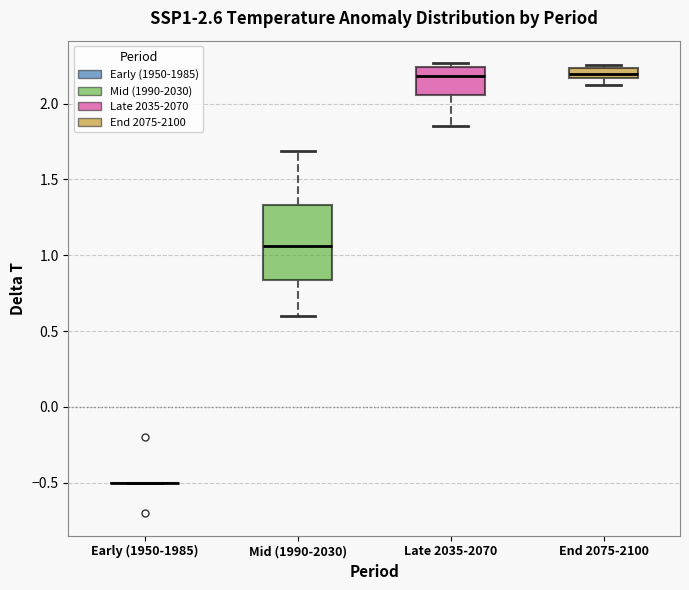

Which box is the tallest, from its lower edge to its upper edge?

Mid (1990-2030)